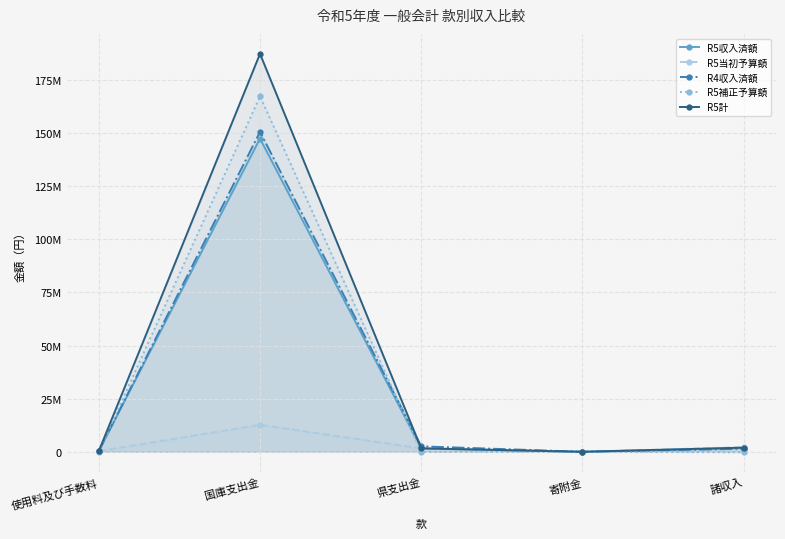

In R5収入済額, how many points are higher than both neighbors (excluding endpoints)?

1